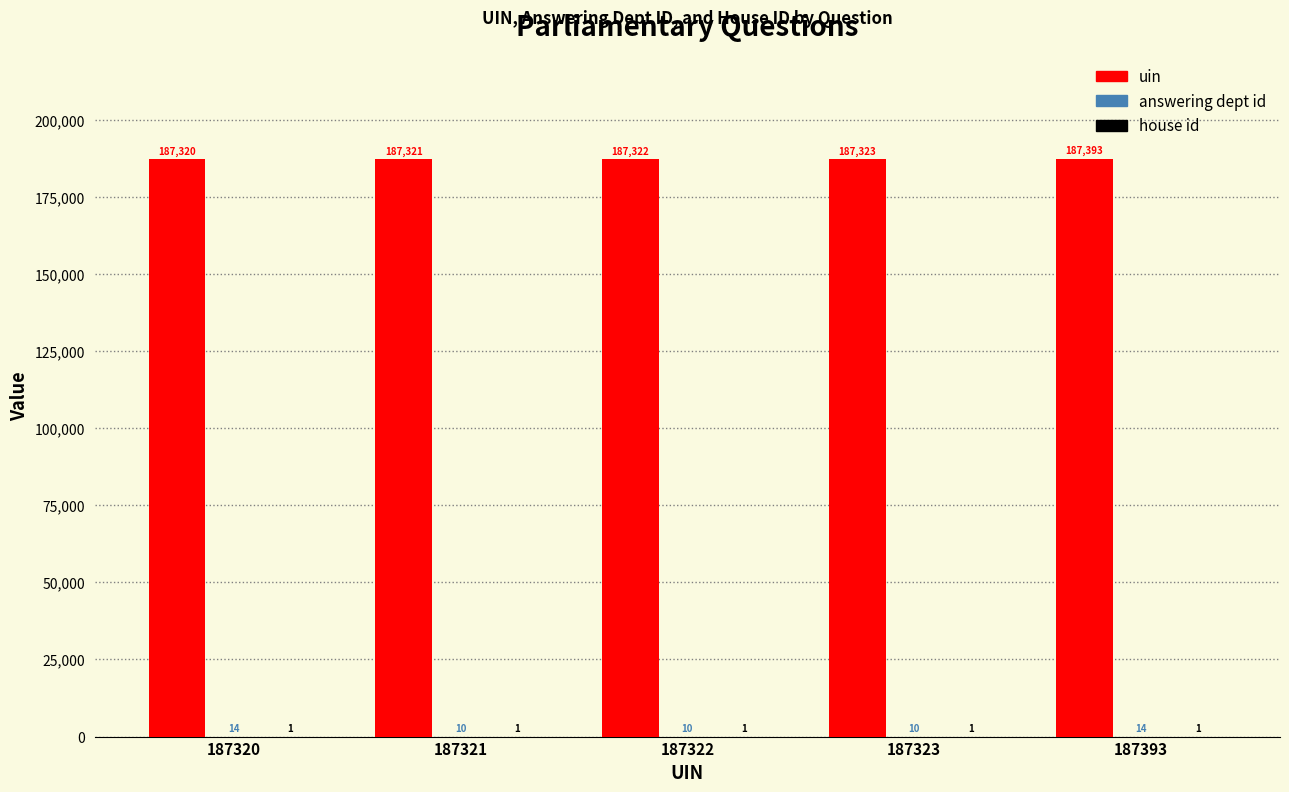

What is the total value across all series at 187322?

187333